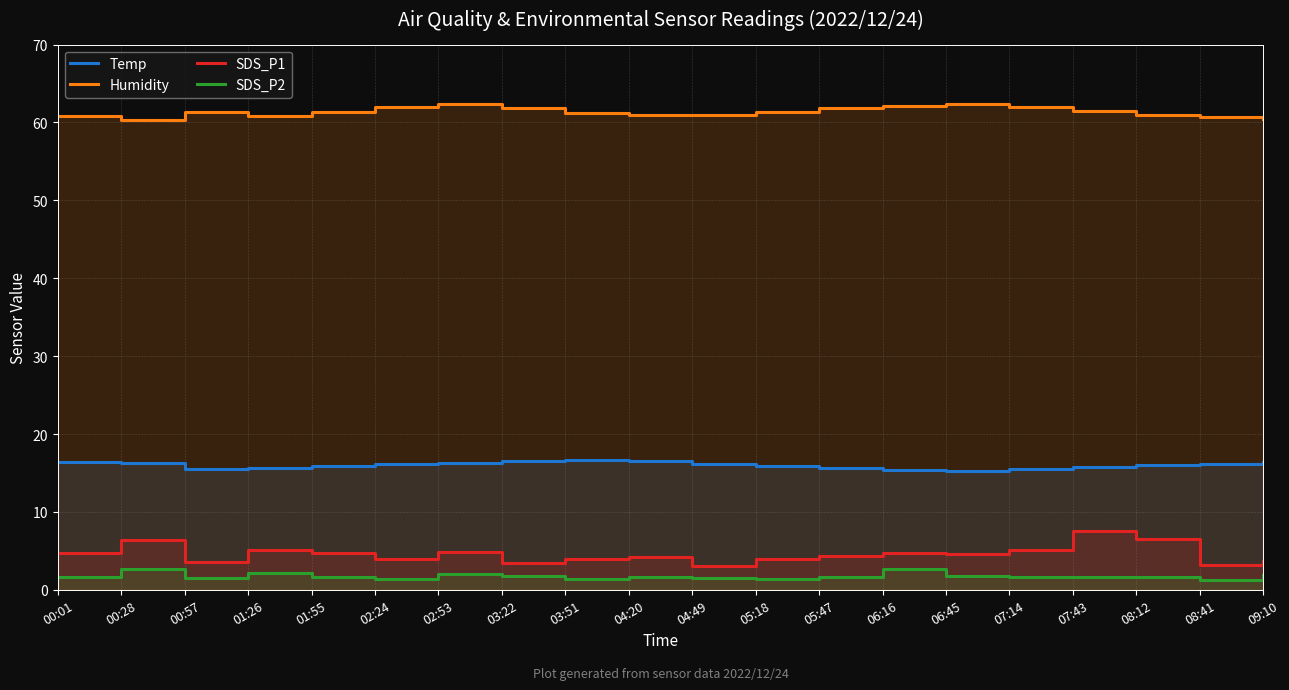

At 08:12, list the series in order from largest to smallest.

Humidity, Temp, SDS_P1, SDS_P2